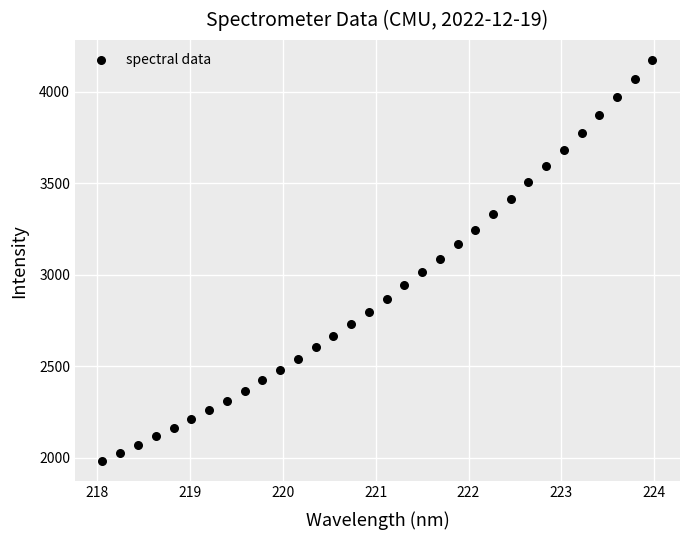

What is the range of Y values (max minus min)?

2190.5